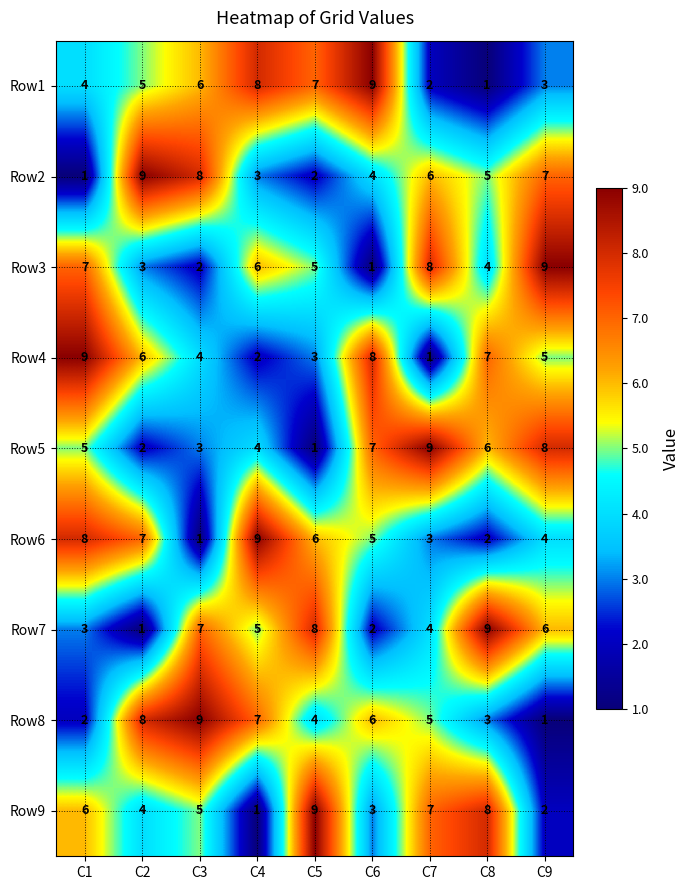

At how many categories does at least one series exceed 5?

9